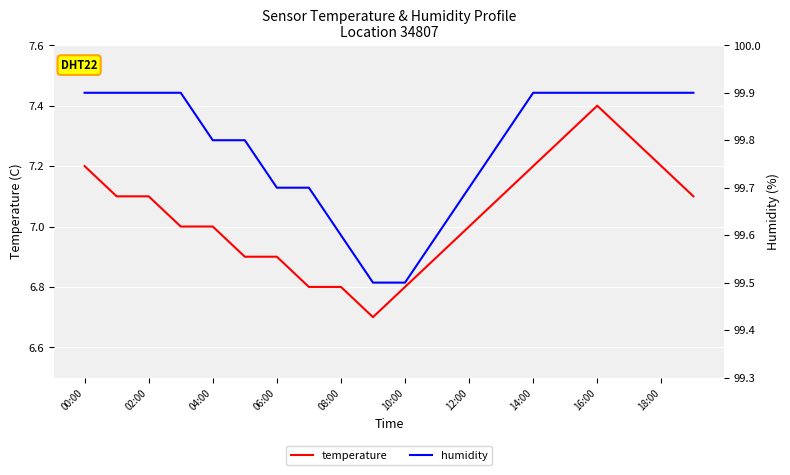

List the series in order of their peak value, lowest first.

temperature, humidity